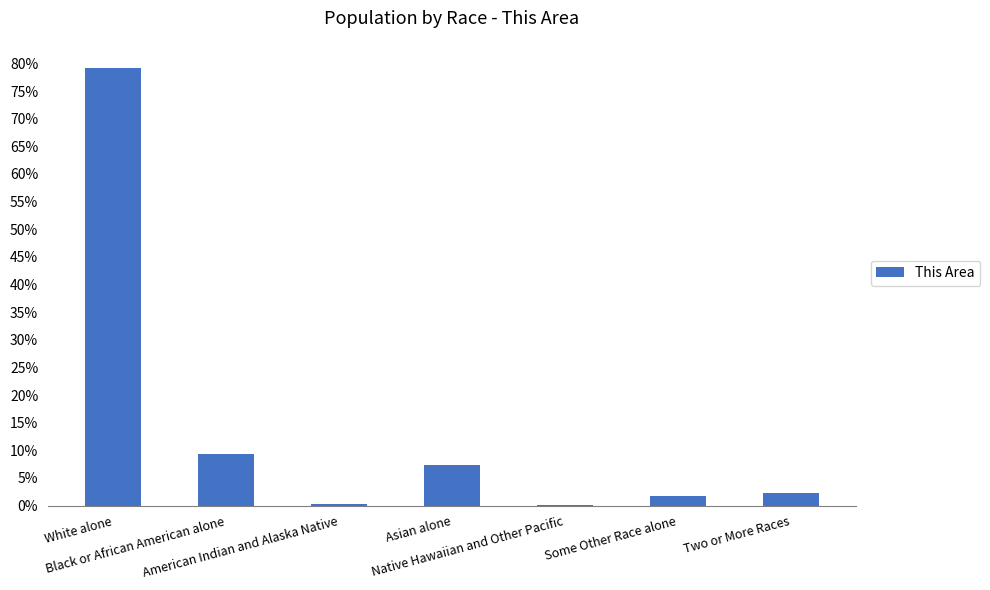

Are the bars horizontal?

No